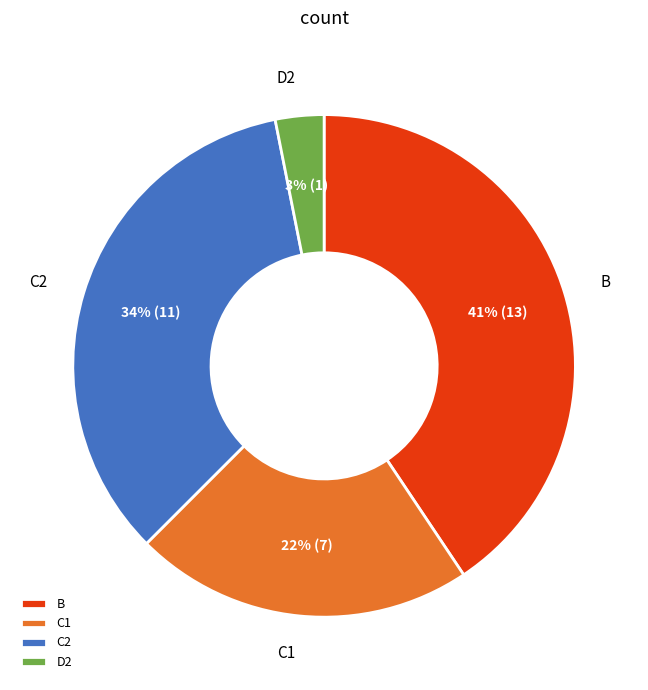

Is the sum of C1 and B greater than half?

Yes